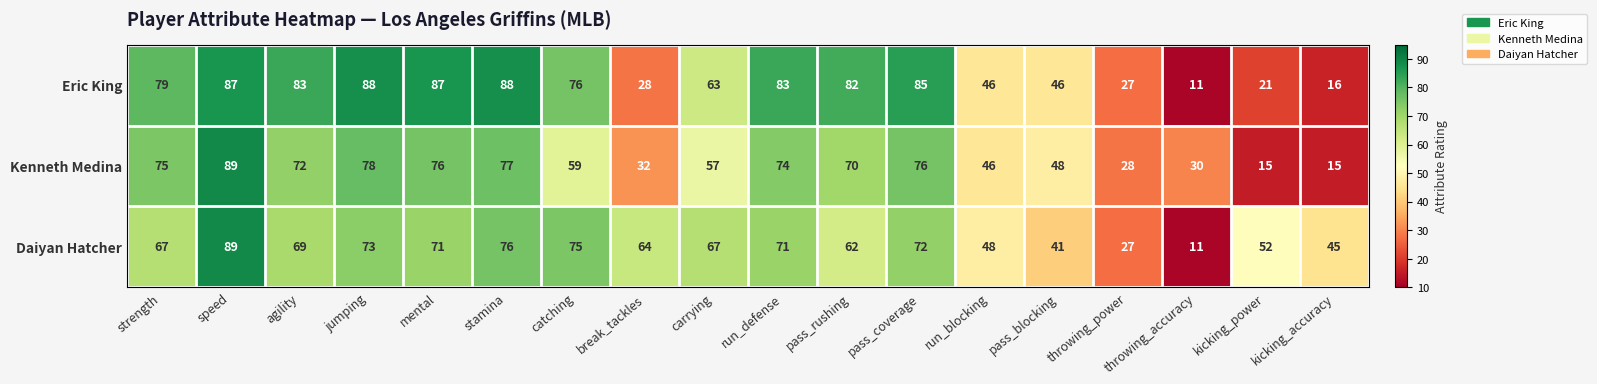

At stamina, list the series in order from smallest to largest.

Daiyan Hatcher, Kenneth Medina, Eric King